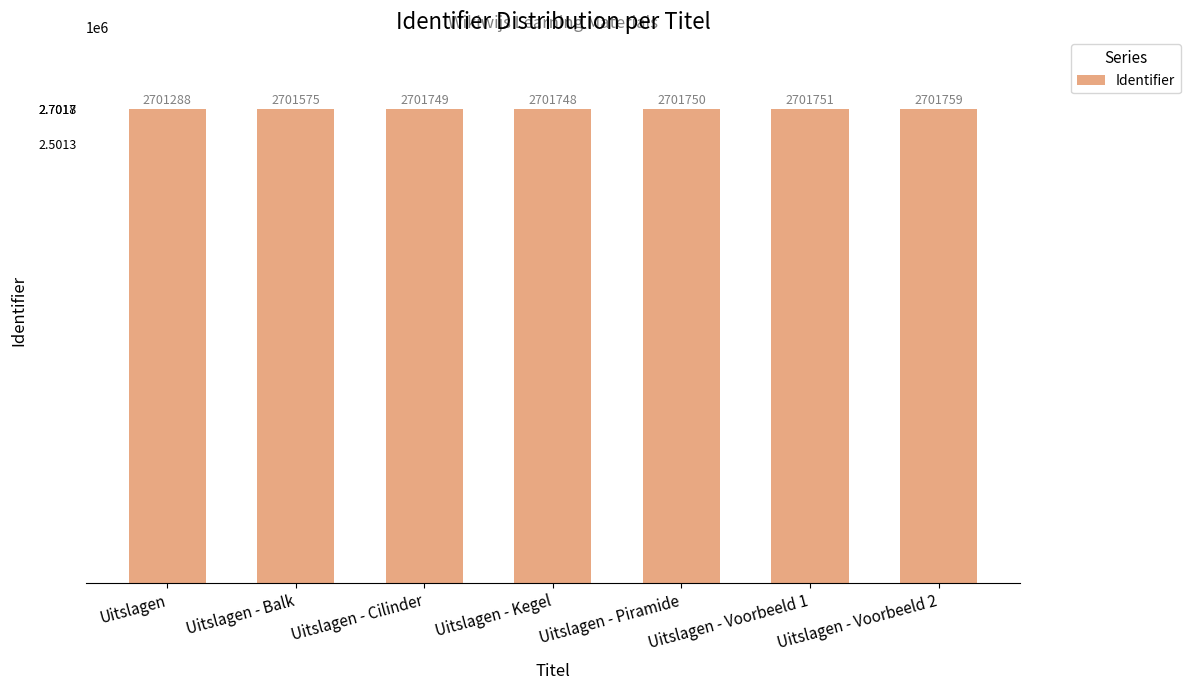

Read the value at Uitslagen - Voorbeeld 1, to the nearest 5.

2701750